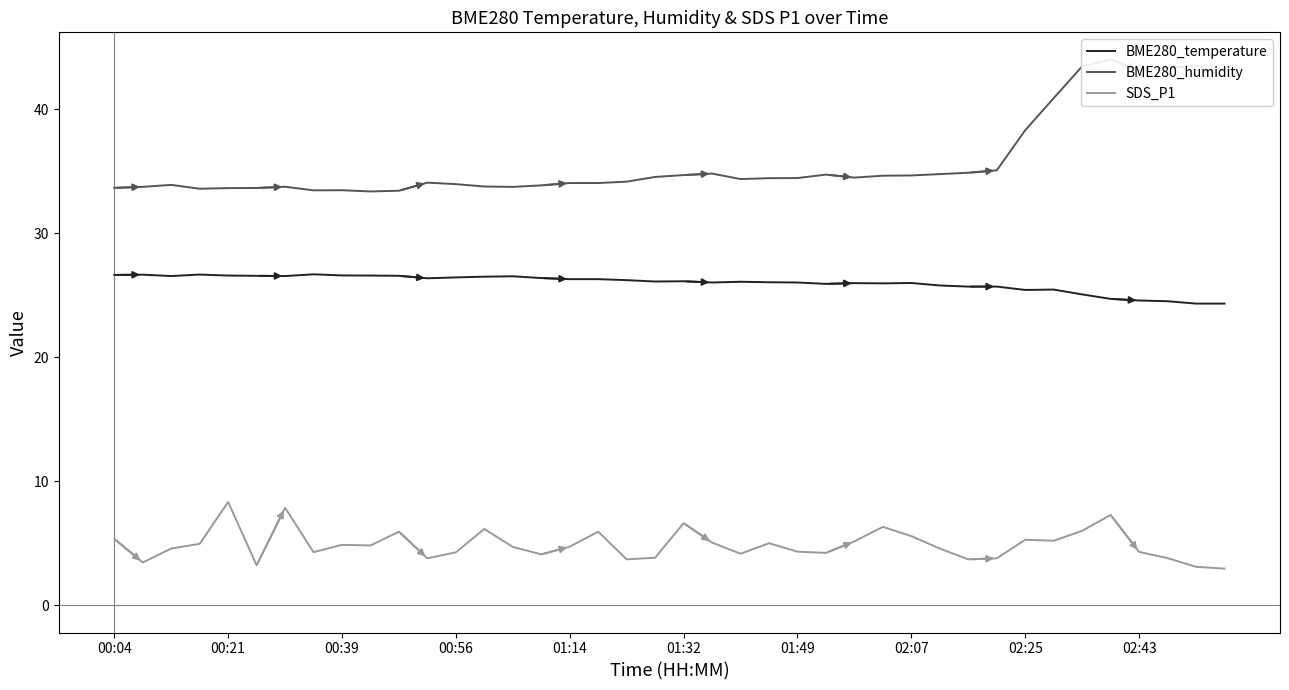

True or false: SDS_P1 and BME280_temperature cross at least once.

False